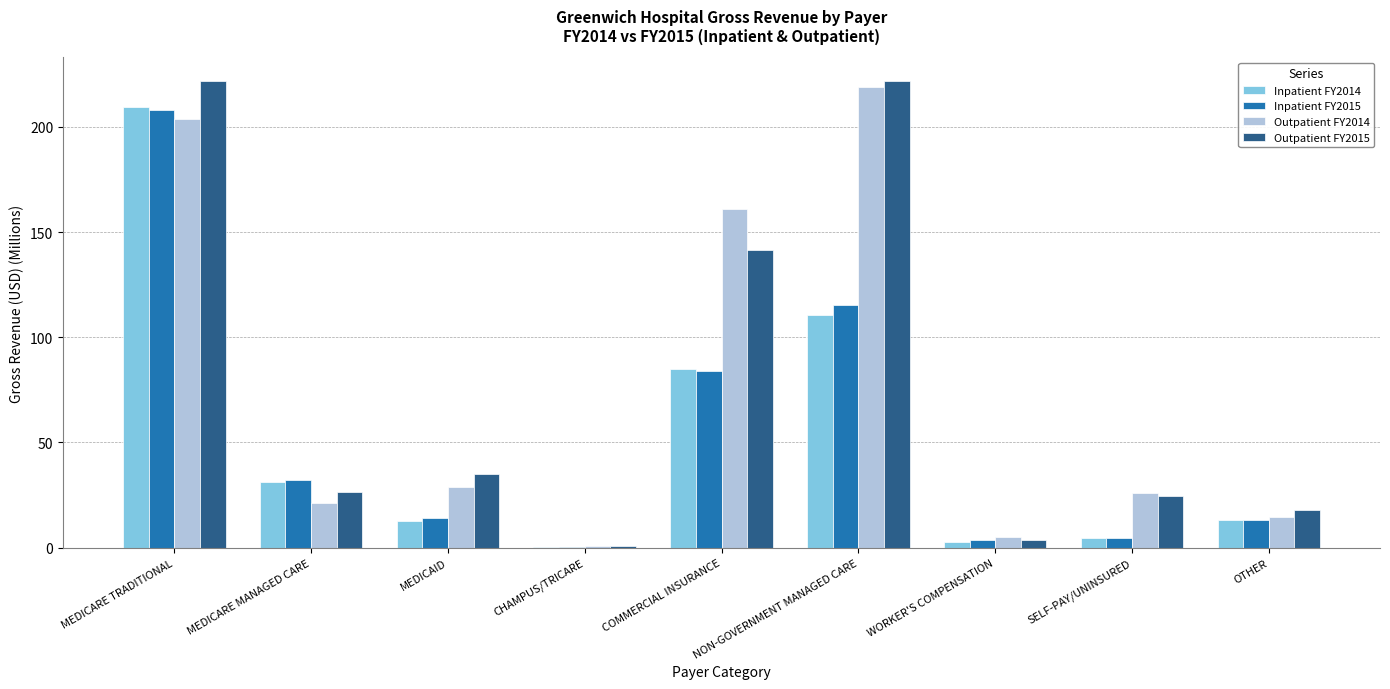

What is the approximate value of Inpatient FY2015 at OTHER?

13.0